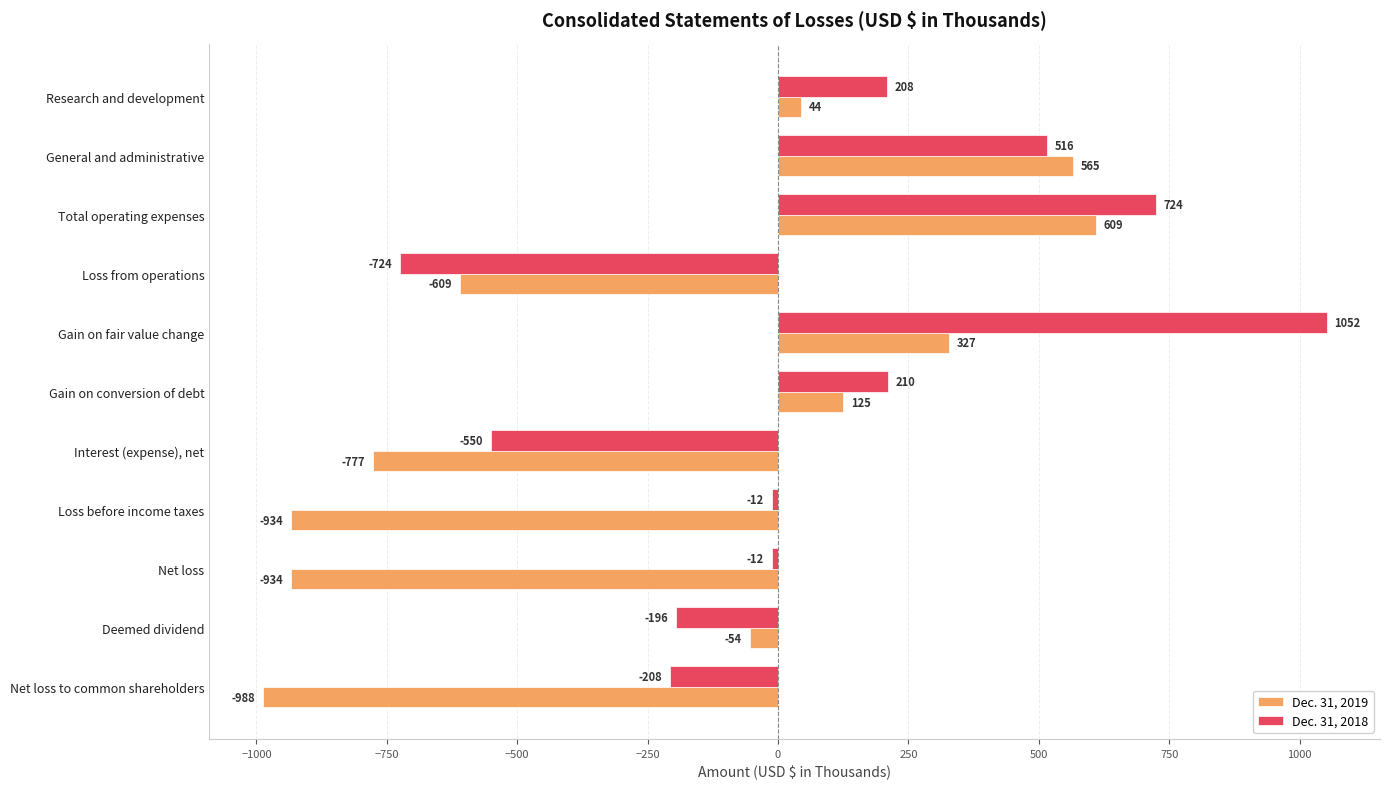

What is the difference between the second highest and second lowest values in the Dec. 31, 2018 series?

1274